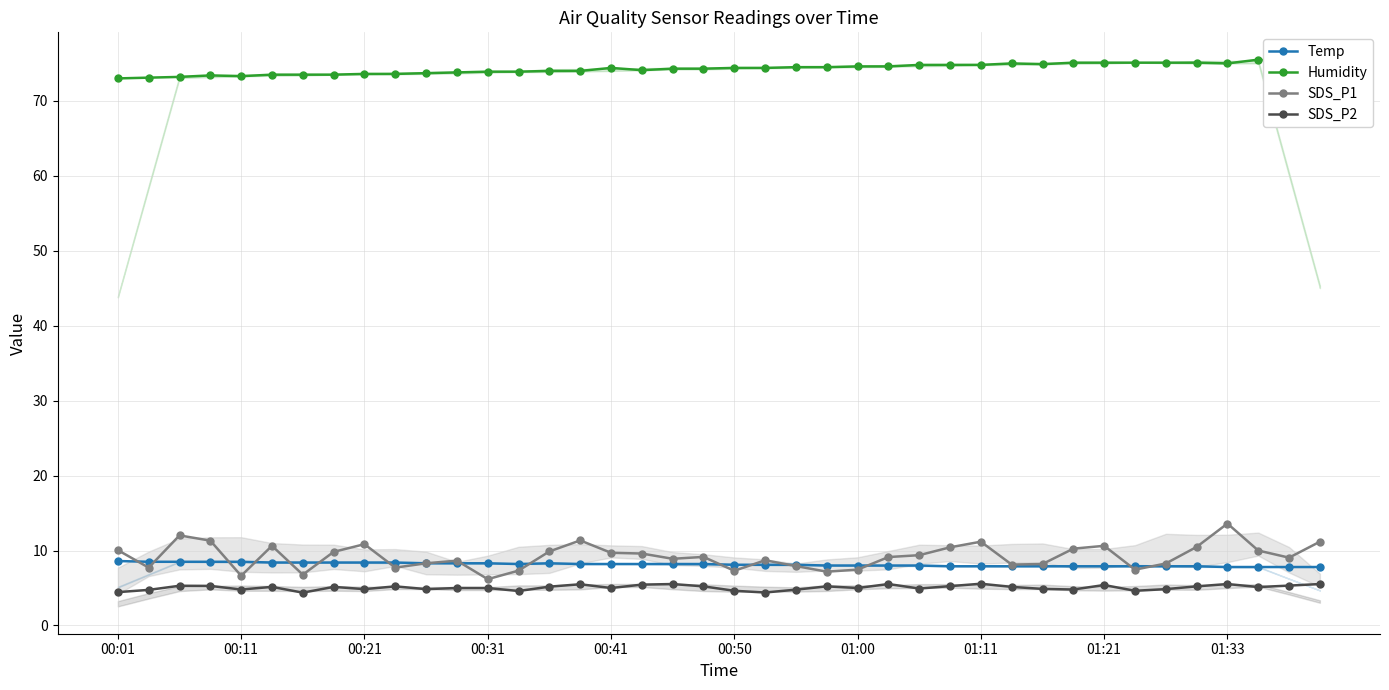

The SDS_P2 series shows 8.6 at 15. True or false?

False